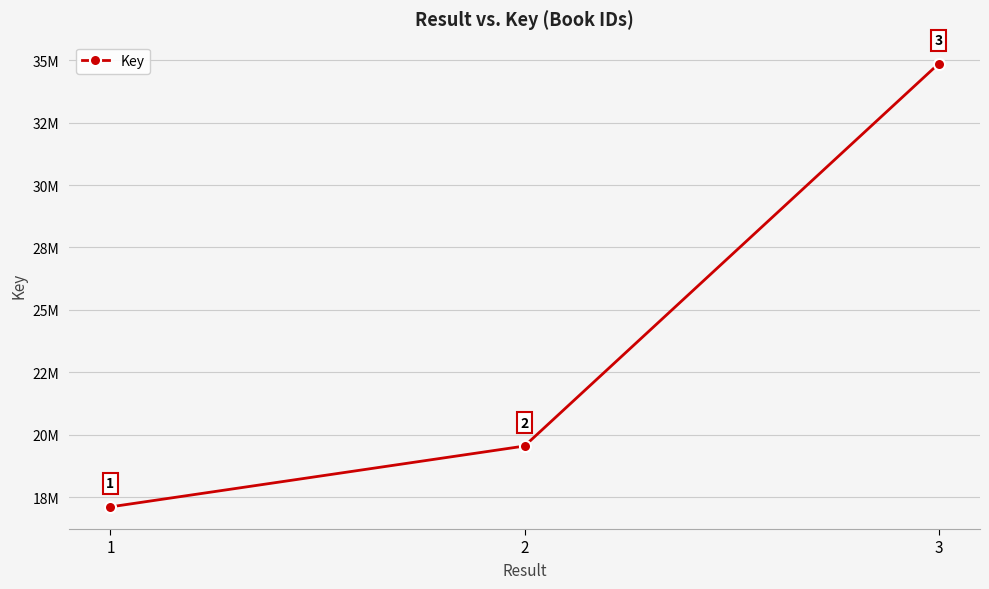

What is the sum of the values at 2 and 1?

36658876